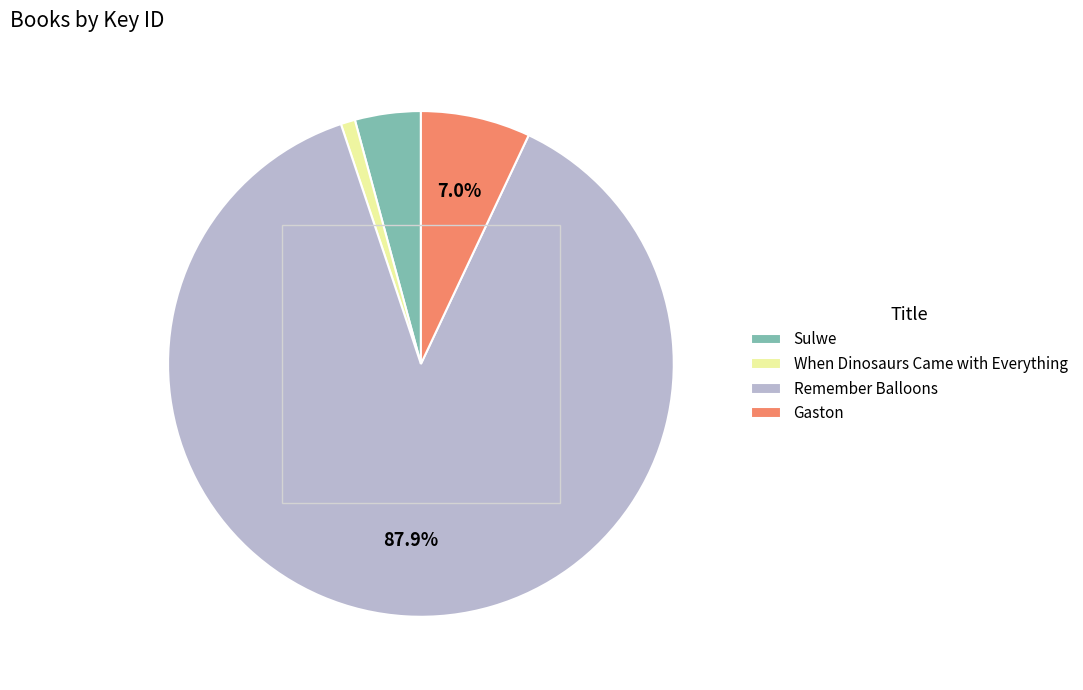

How many slices are in this pie chart?

4